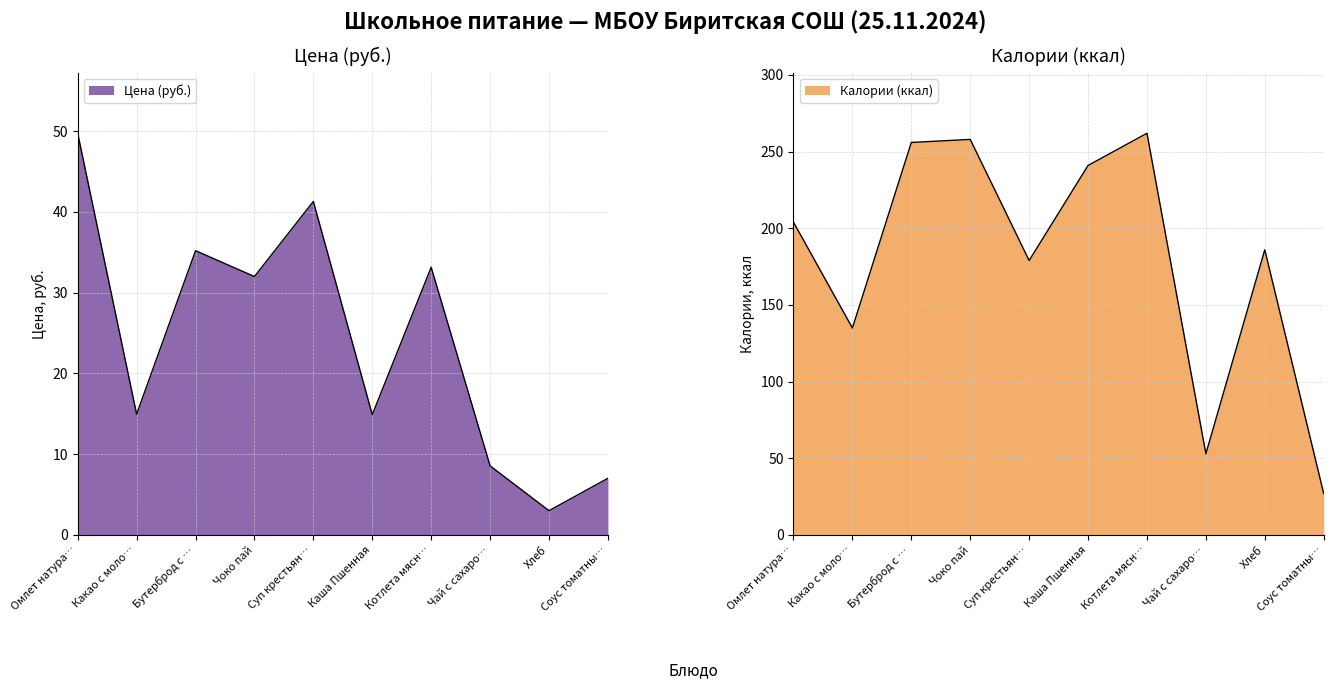

What is the sum of all Калории (ккал) values?

1801.0